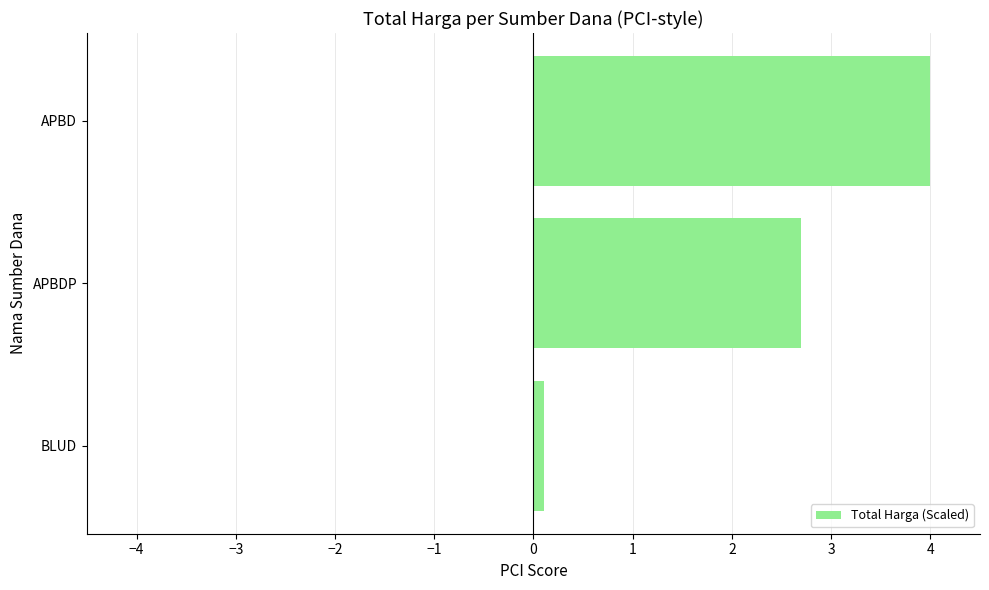

Reading bottom to top, transcribe all the data shown in this chart.

0.1	2.7	4.0